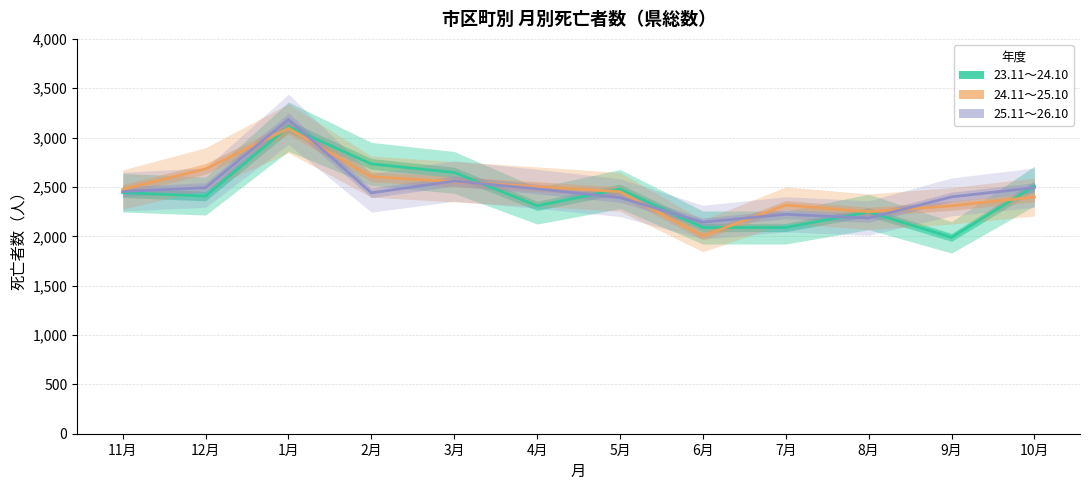

Where do 23.11～24.10 and 25.11～26.10 first cross each other?

1月 and 2月